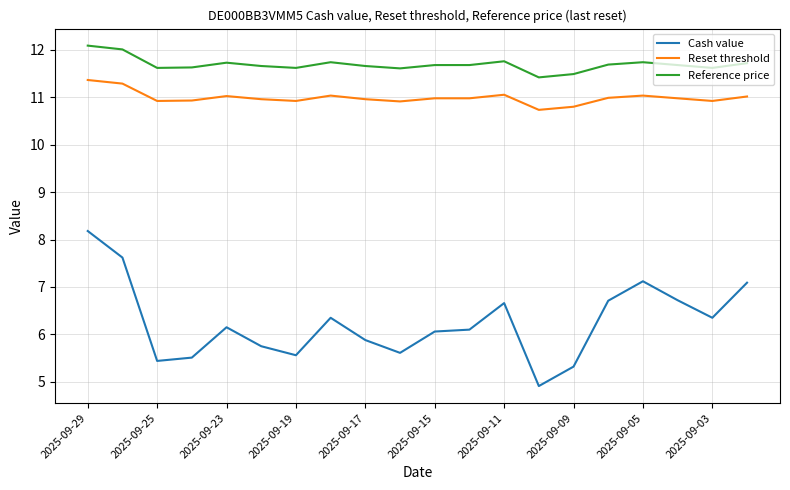

What is the difference between the maximum and minimum values in the Cash value series?

3.3